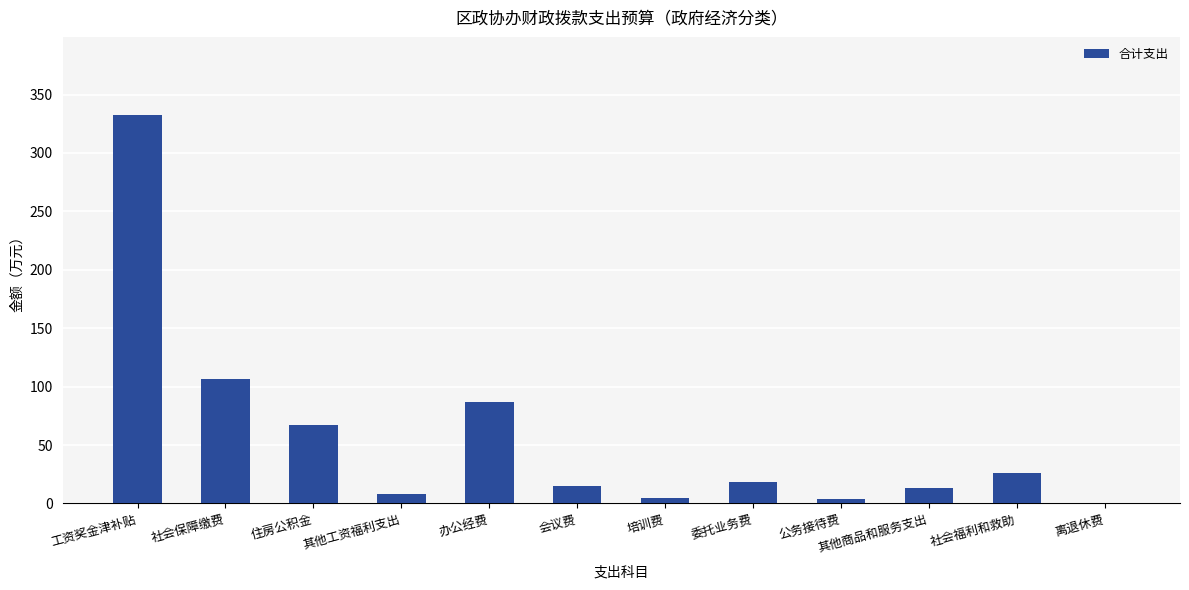

Are the bars grouped side by side (vs. stacked)?

No